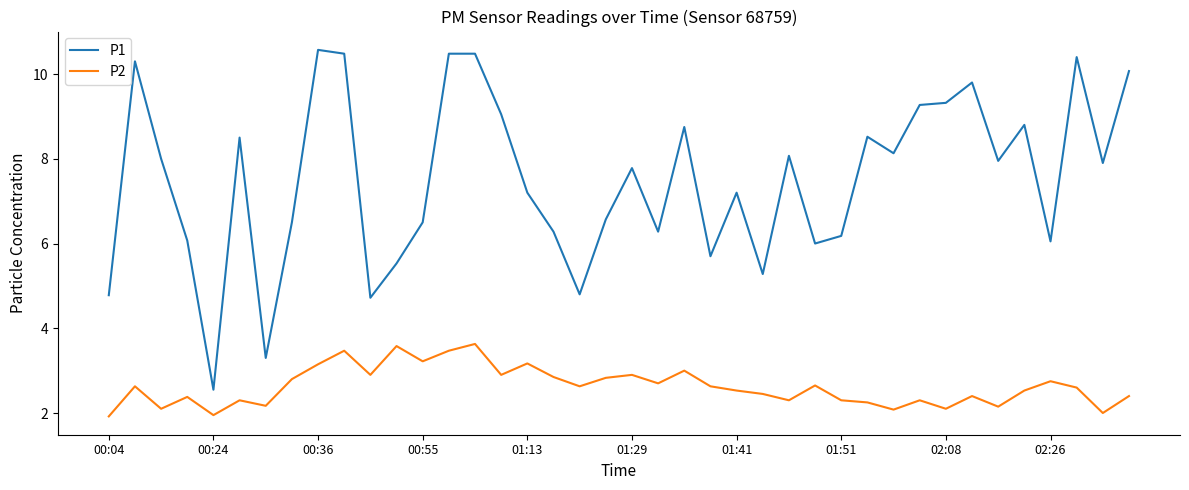

True or false: P1 and P2 intersect in this chart.

False